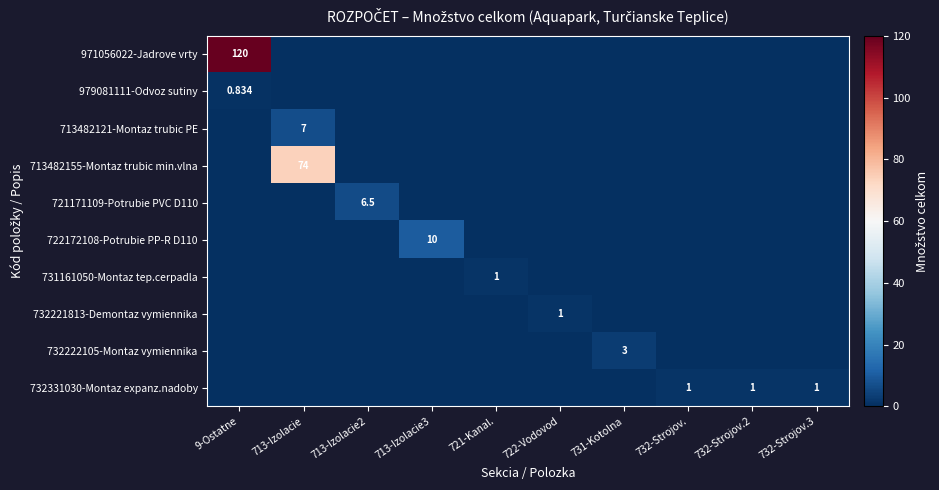

At 713-Izolacie, list the series in order from smallest to largest.

971056022-Jadrove vrty, 979081111-Odvoz sutiny, 721171109-Potrubie PVC D110, 722172108-Potrubie PP-R D110, 731161050-Montaz tep.cerpadla, 732221813-Demontaz vymiennika, 732222105-Montaz vymiennika, 732331030-Montaz expanz.nadoby, 713482121-Montaz trubic PE, 713482155-Montaz trubic min.vlna